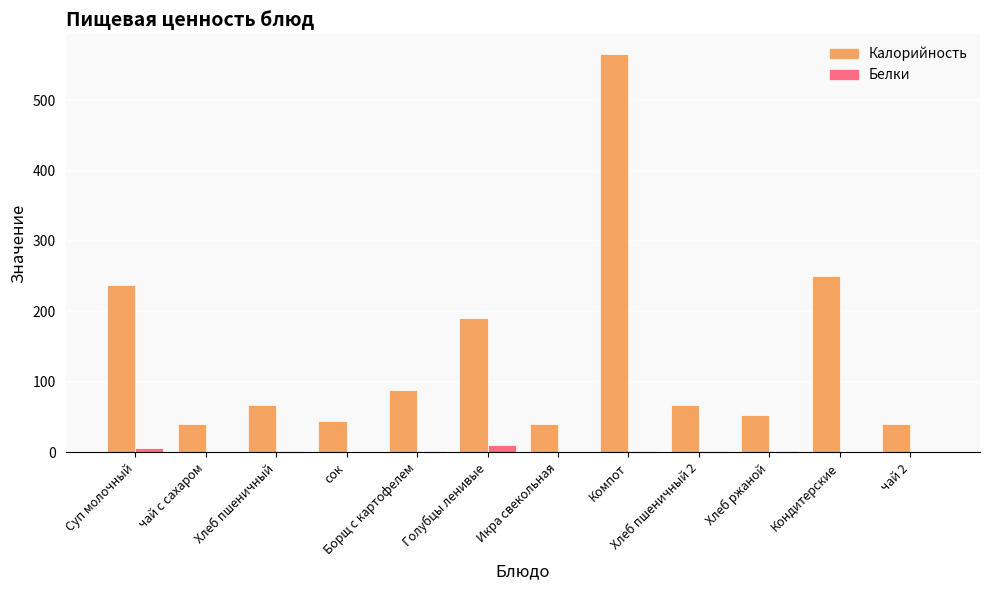

How many groups of bars are there?

12